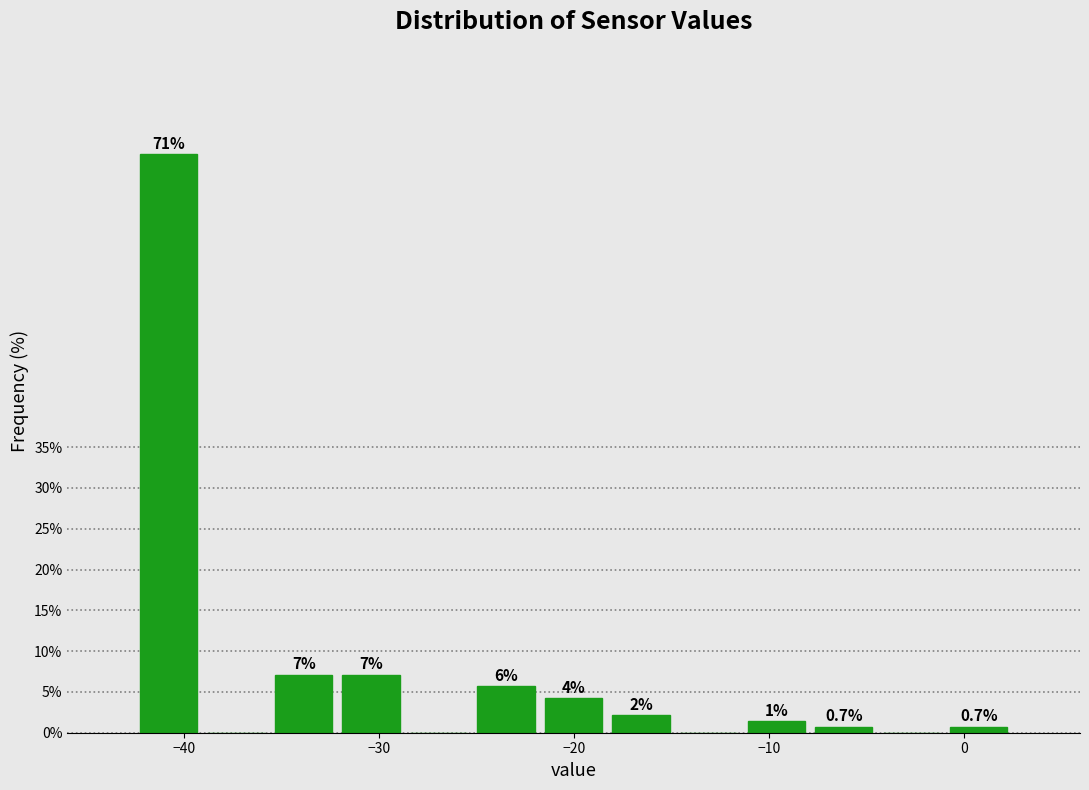

Around what value on the x-axis is the tallest bar? Give the approximate position of its centre, as read against the axis.

-41